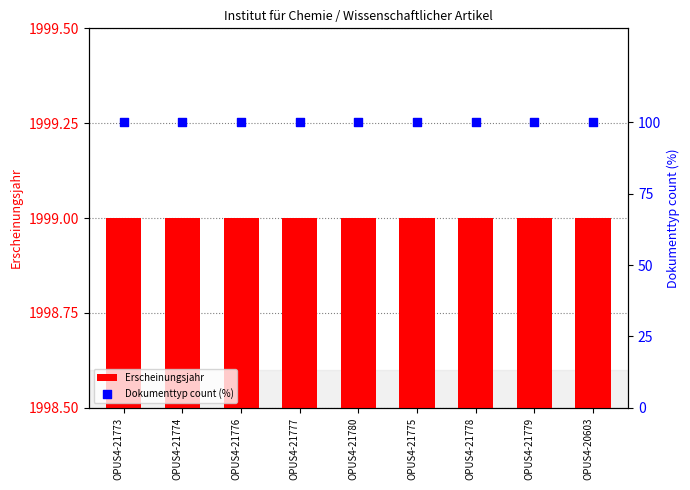

What is the total value across all series at OPUS4-21776?

2099